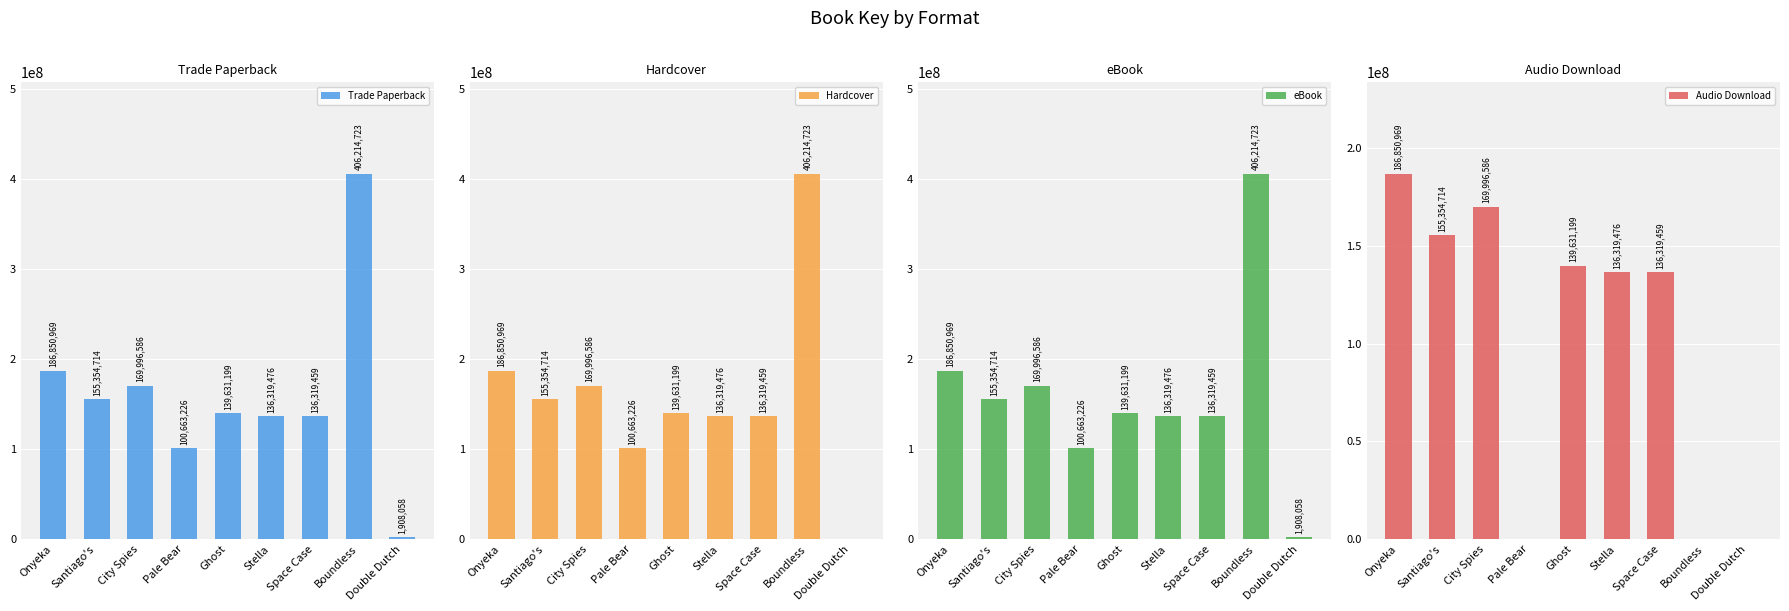

What are all the series names shown in the legend?

Trade Paperback, Hardcover, eBook, Audio Download